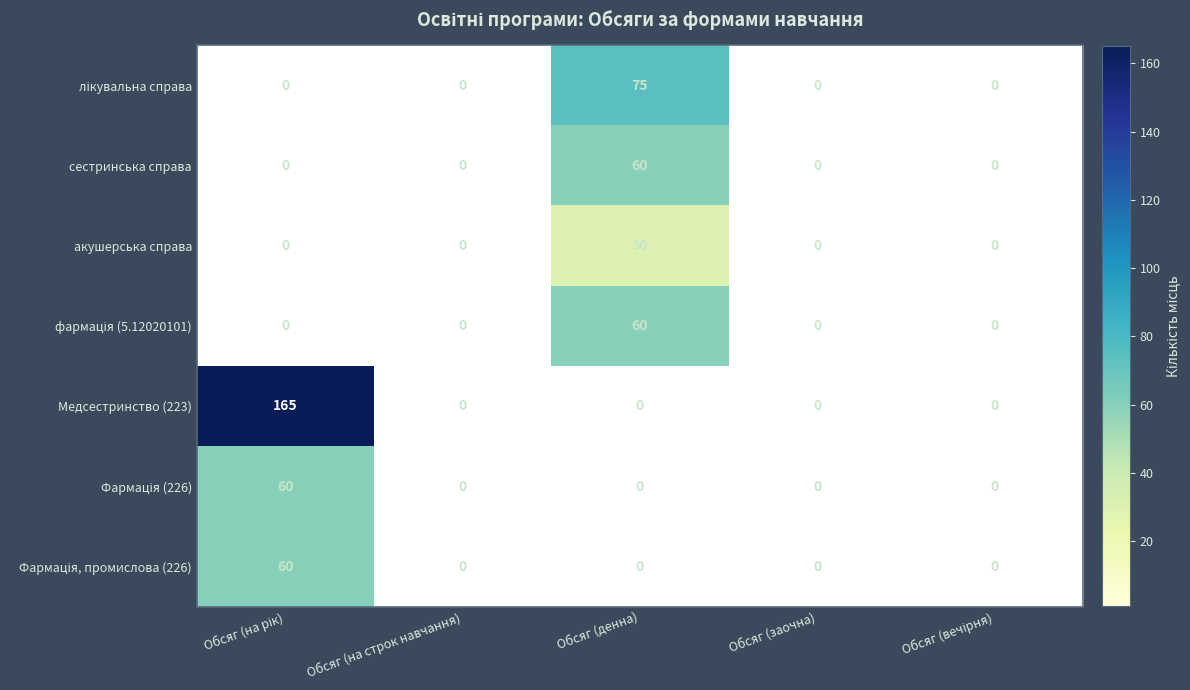

Which series has the largest range (max minus min)?

Медсестринство (223)